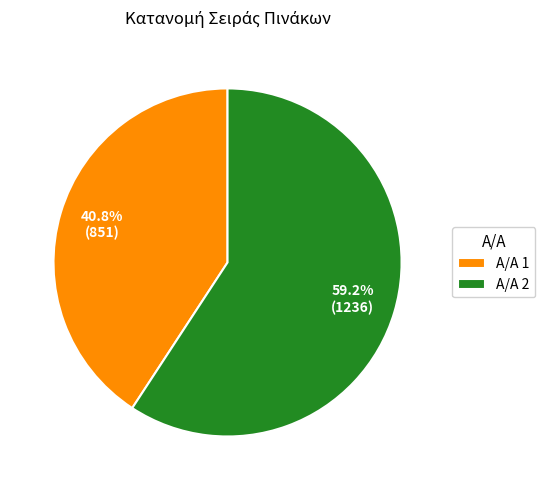

How many slices are in this pie chart?

2